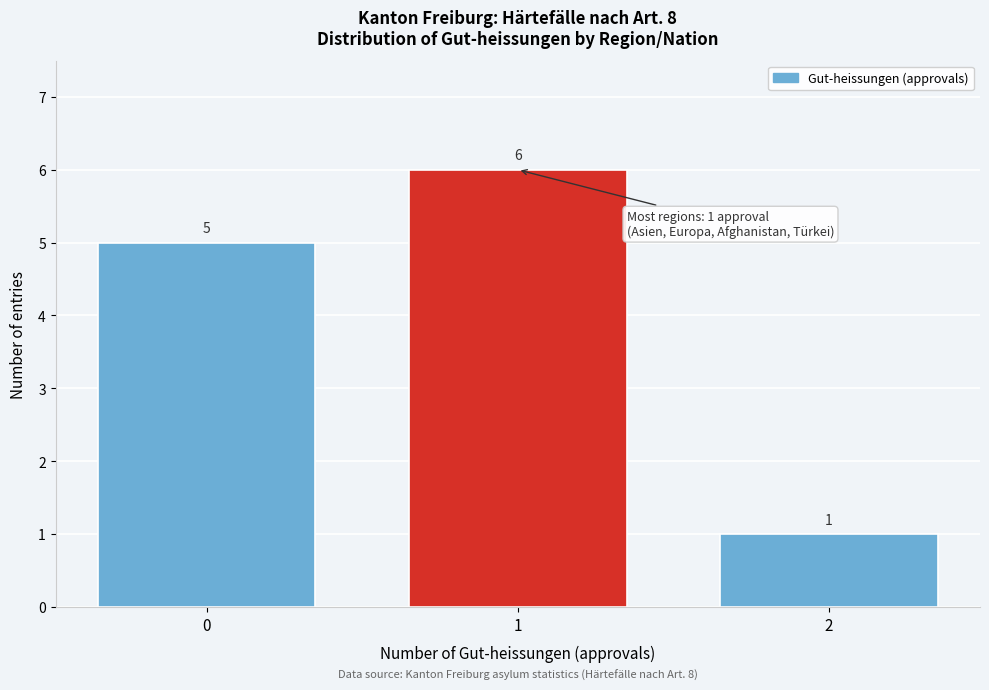

Reading left to right, list every bar in this chart as the range it spans on the x-axis followed by its height.

-0.5 to 0.5: 5
0.5 to 1.5: 6
1.5 to 2.5: 1